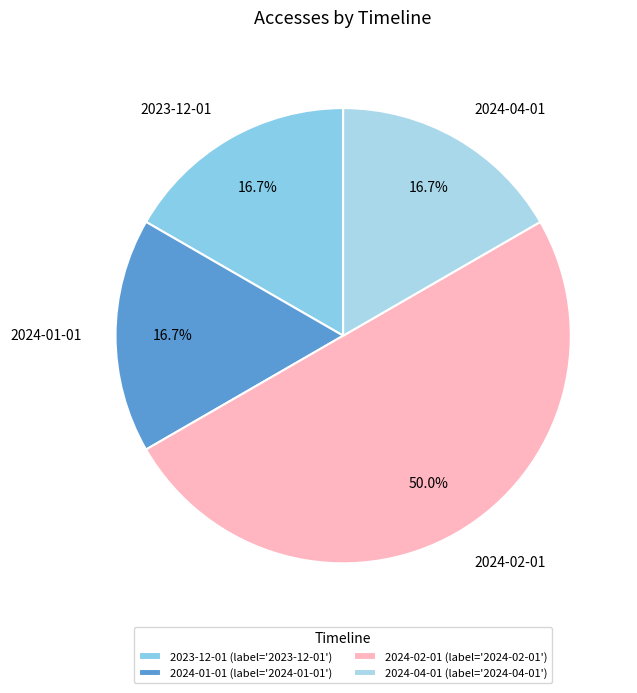

How many segments does this pie chart have?

4